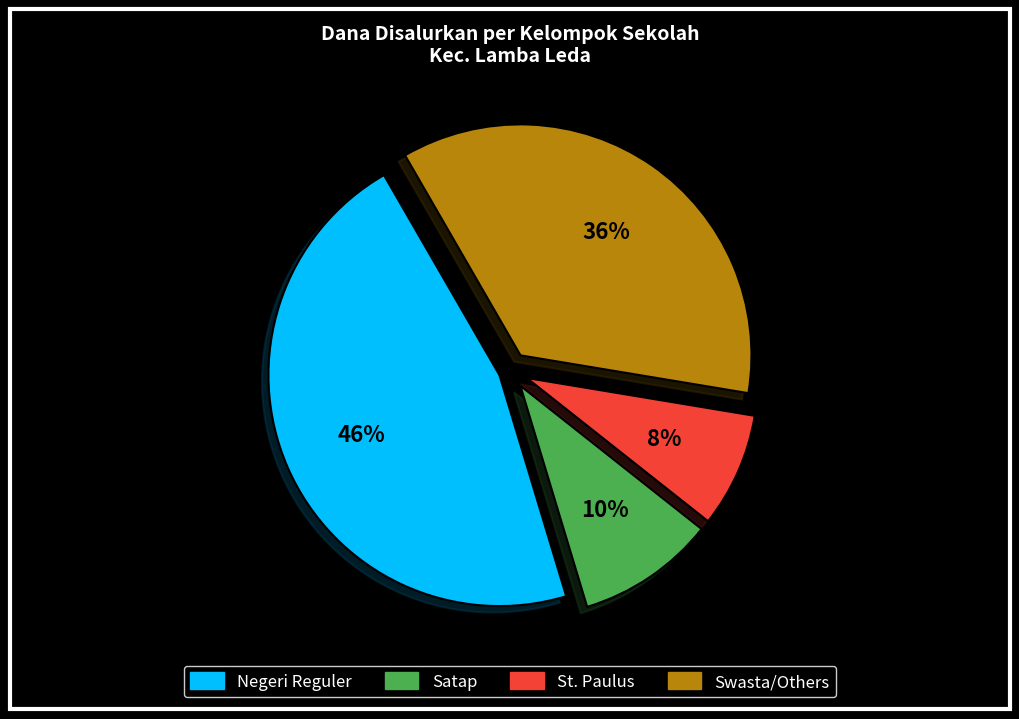

How many segments does this pie chart have?

4